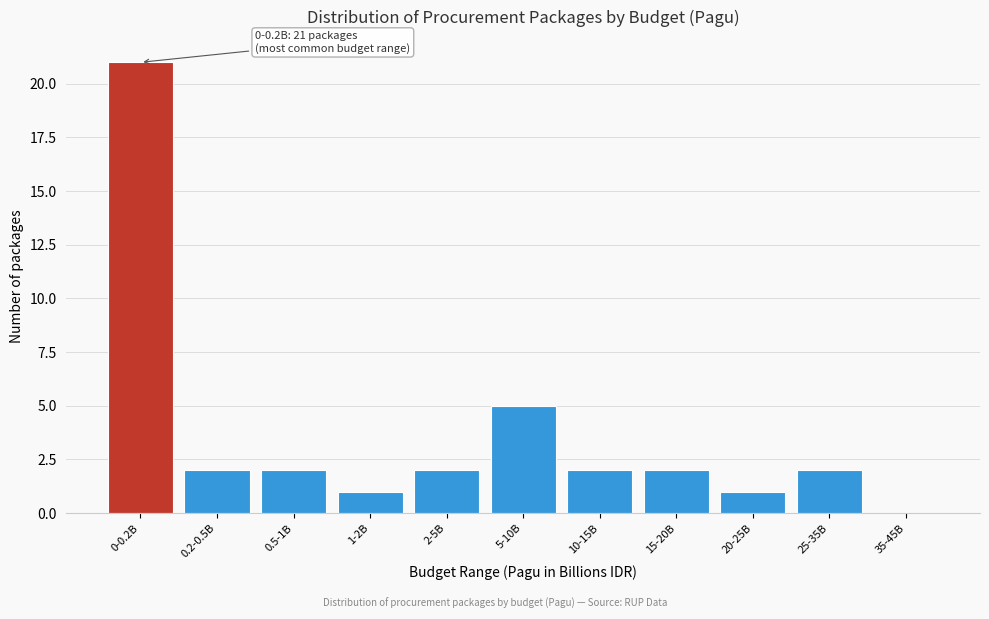

Reading right to left, what are all the values shown in this chart?

35-45B=0	25-35B=2	20-25B=1	15-20B=2	10-15B=2	5-10B=5	2-5B=2	1-2B=1	0.5-1B=2	0.2-0.5B=2	0-0.2B=21